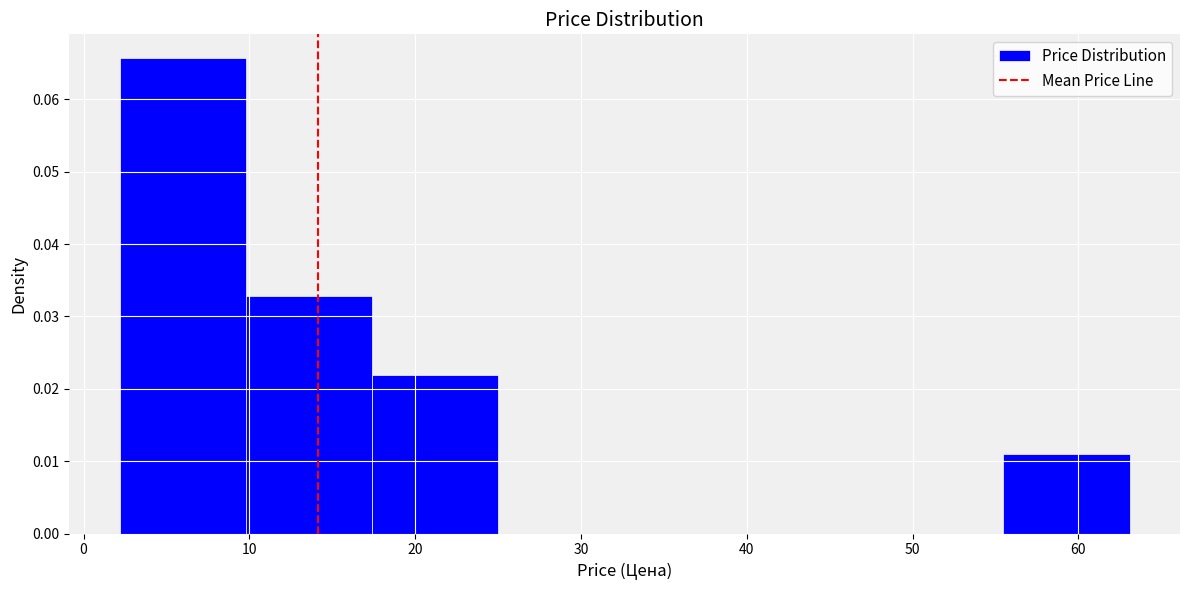

Reading left to right, transcribe this chart: for each bar, give the range it covers on the x-axis and its height. Neither the bar edges nor the heights are printed on the chart, so give them approximately, as read against the axes.

2 to 10: 0.066
10 to 17: 0.033
17 to 25: 0.022
25 to 33: 0
33 to 40: 0
40 to 48: 0
48 to 55: 0
55 to 63: 0.011